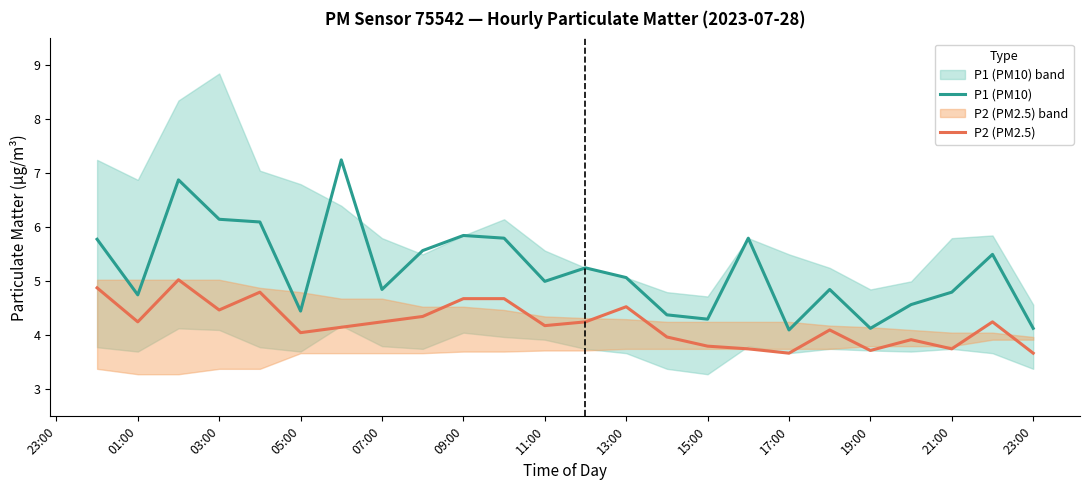

What is the minimum value for P1 (PM10)?

4.1